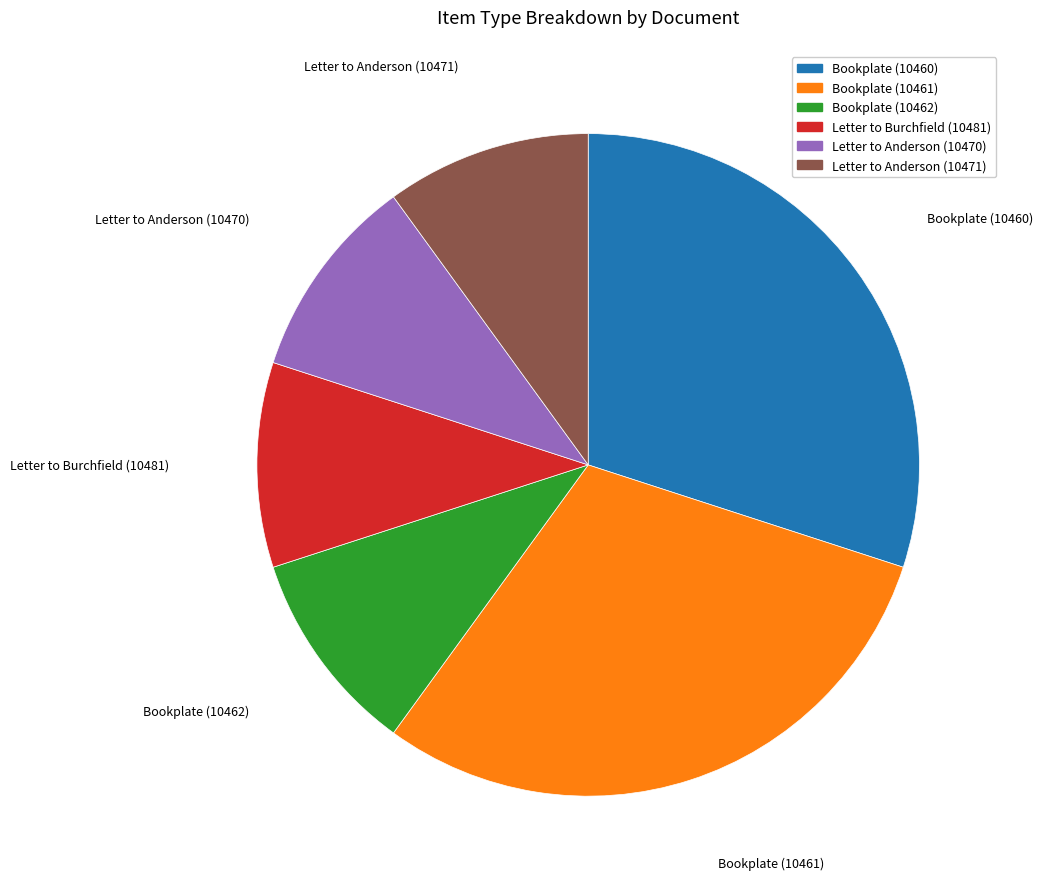

Combined, do Letter to Anderson (10471) and Letter to Burchfield (10481) account for over 50%?

No